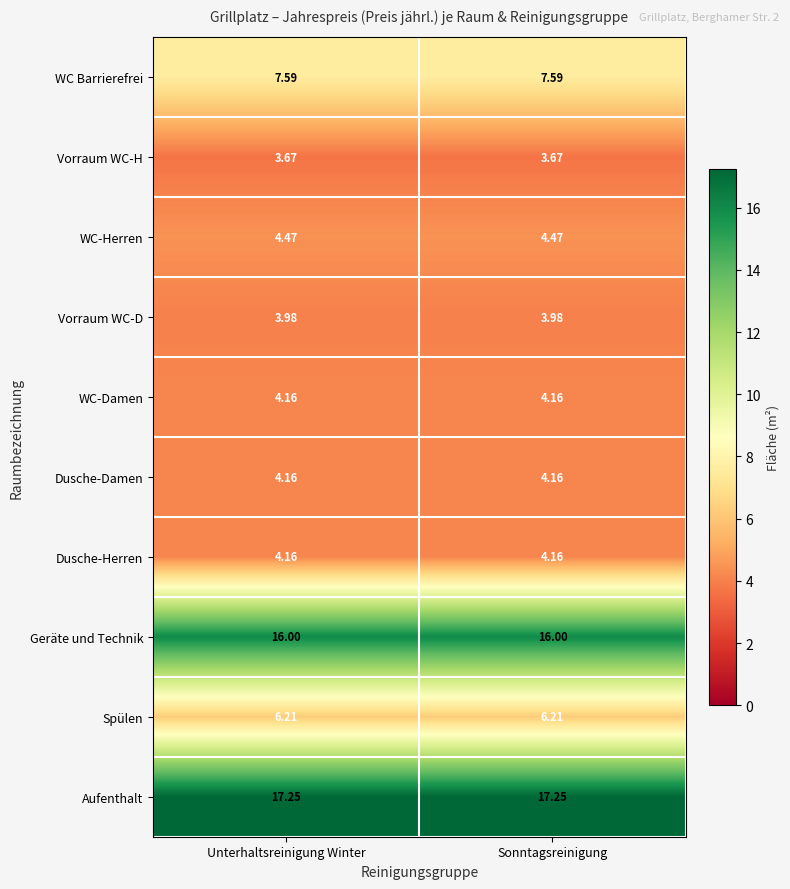

What is the total value across all series at Unterhaltsreinigung Winter?

71.7